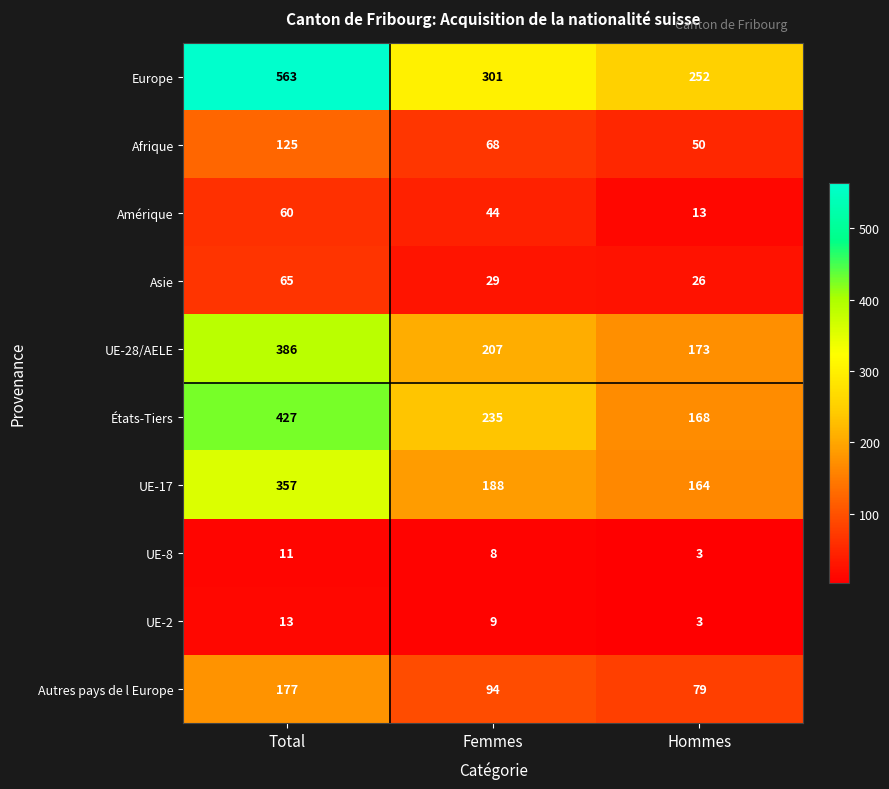

What is the difference between the highest and lowest values at Femmes?

293